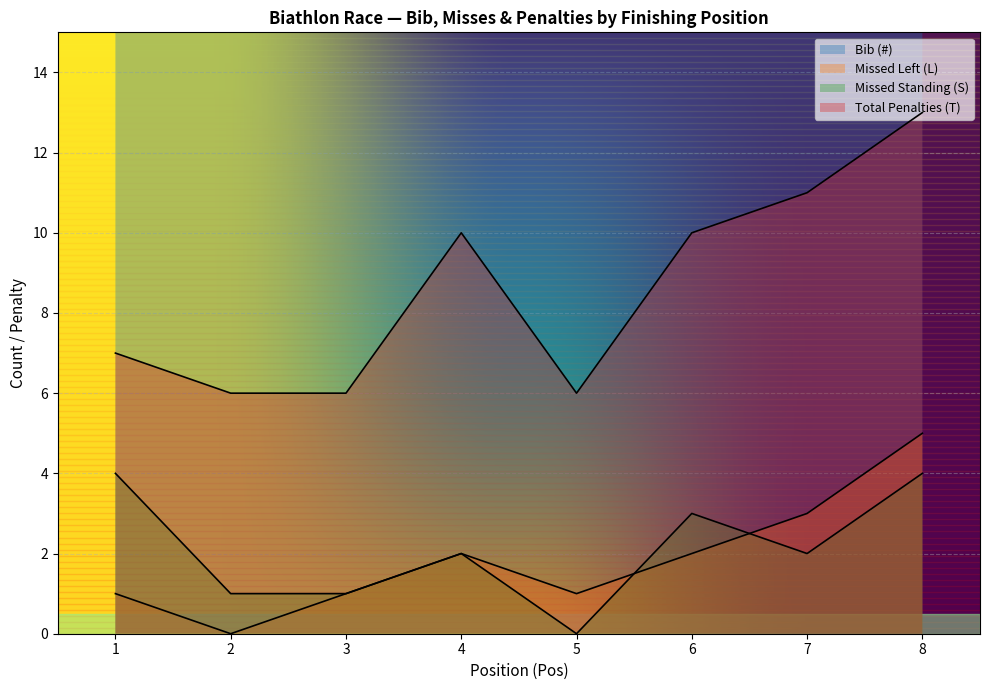

True or false: Missed Left (L) and Total Penalties (T) intersect in this chart.

False